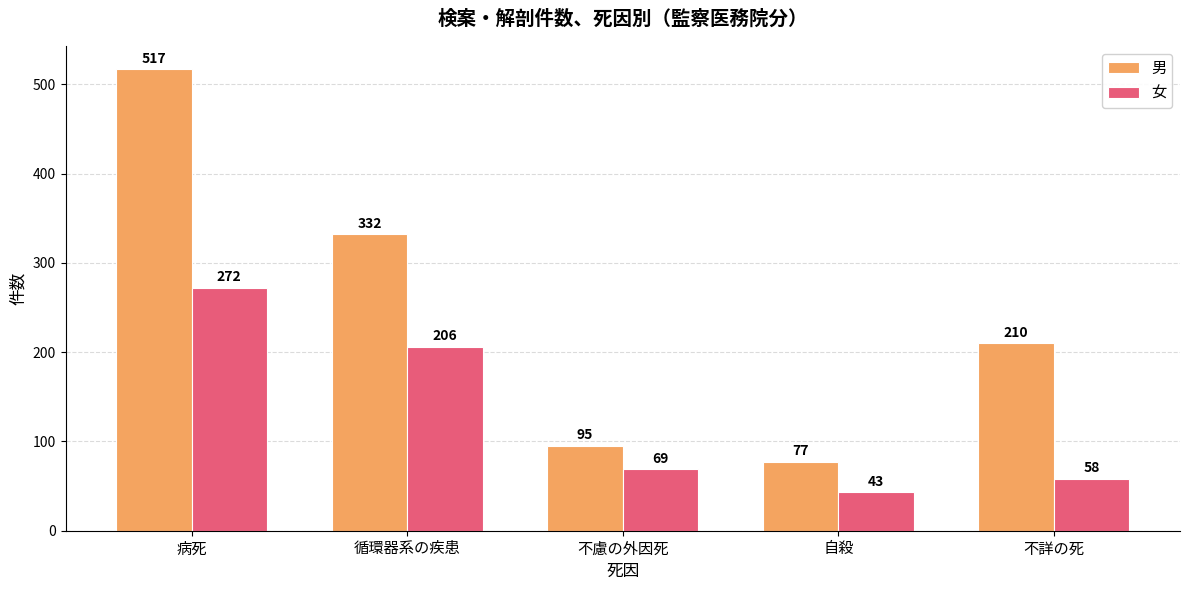

What is the label of the 5th bar from the right?

病死